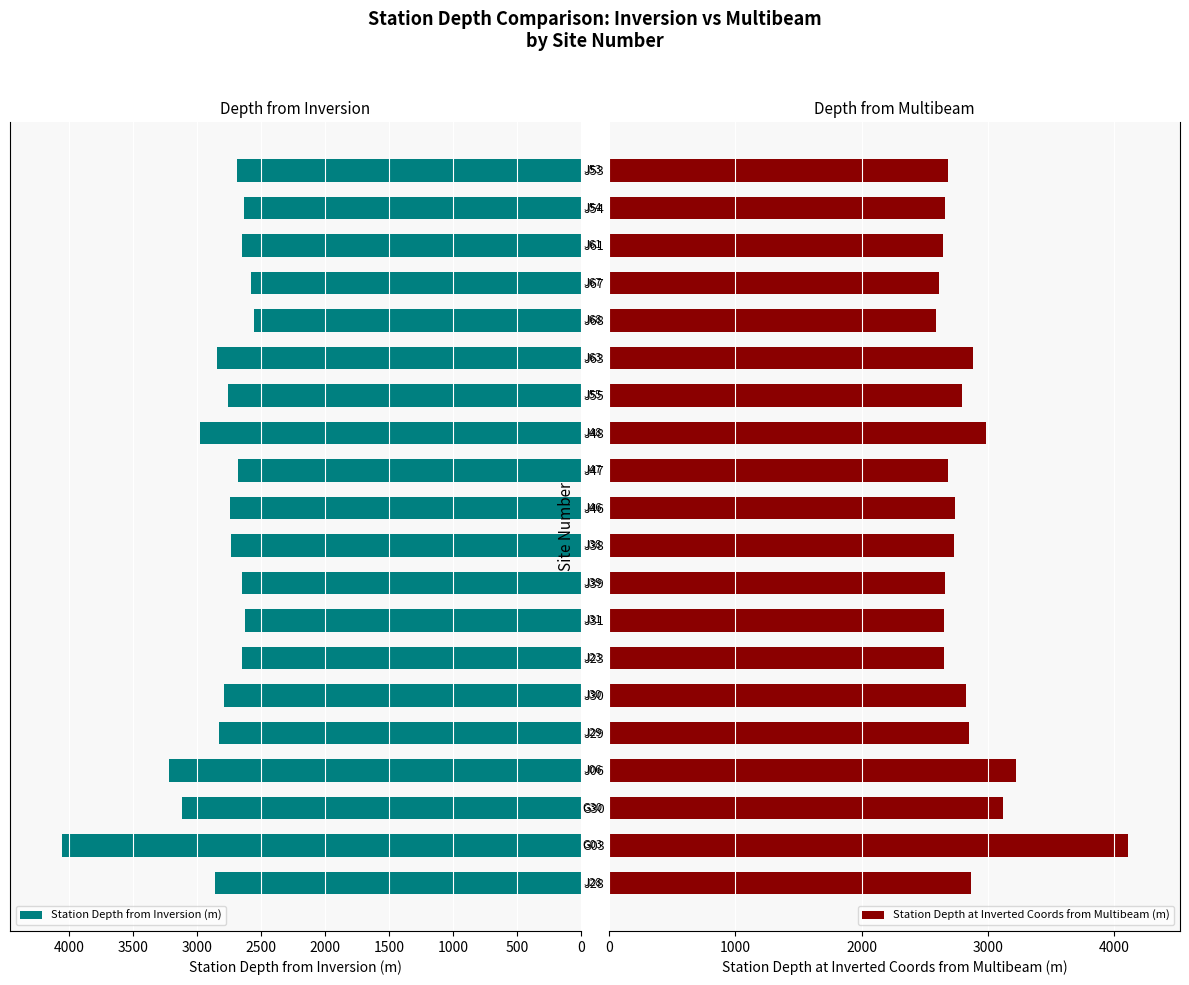

What is the average value of the Station Depth from Inversion (m) series?

2832